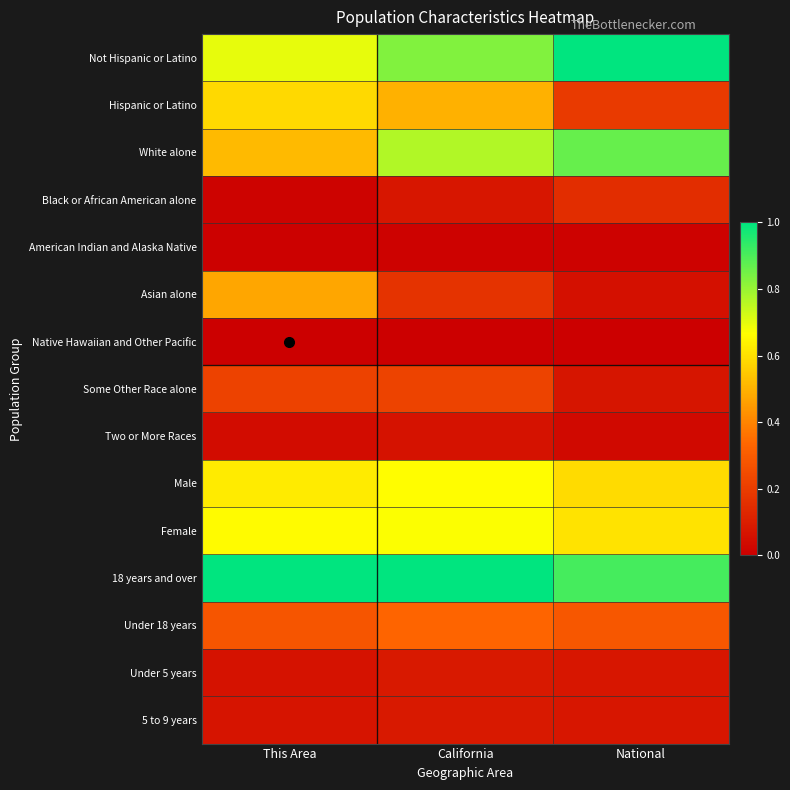

What is the total value across all series at National?

4.9